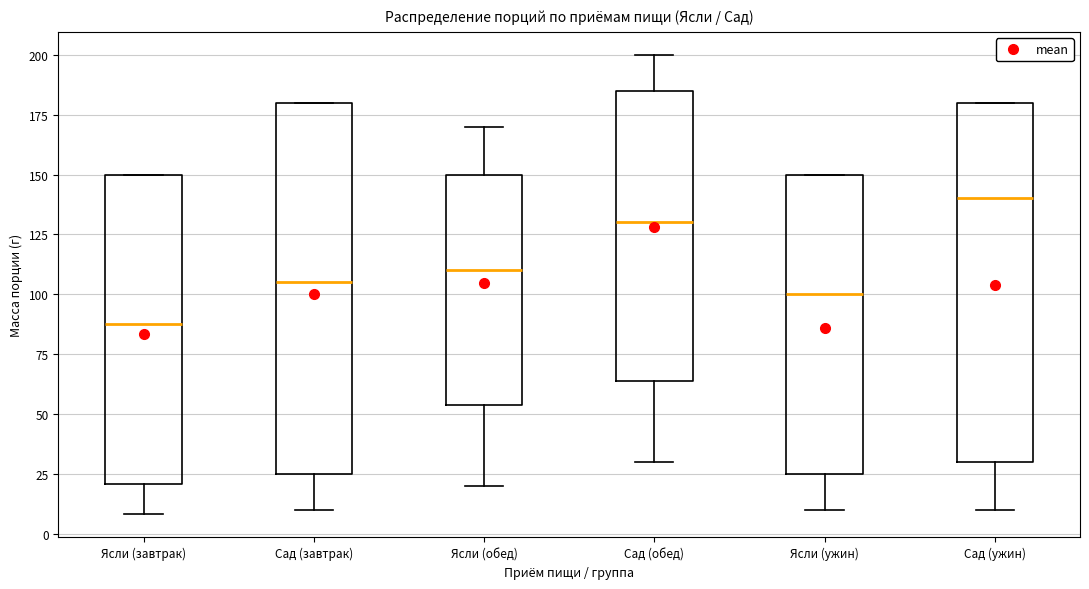

Comparing the boxes themselves (not the whiskers), which one is the tallest?

Сад (завтрак)